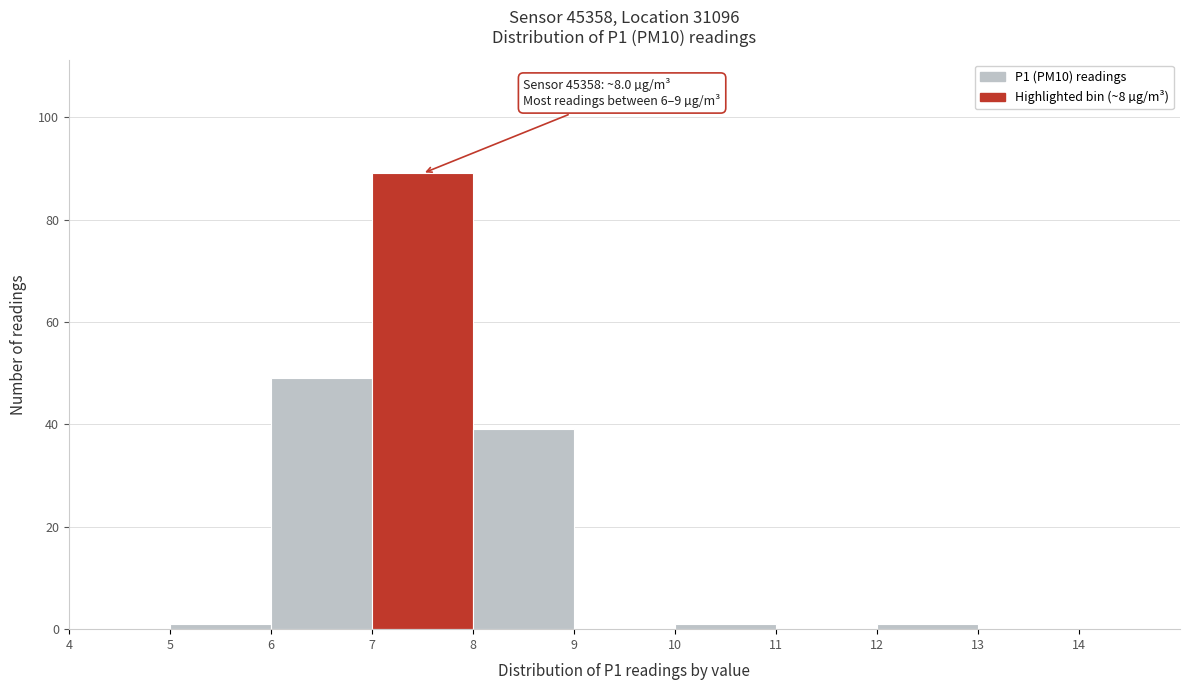

Over which range of the x-axis is the bar tallest?

7 to 8